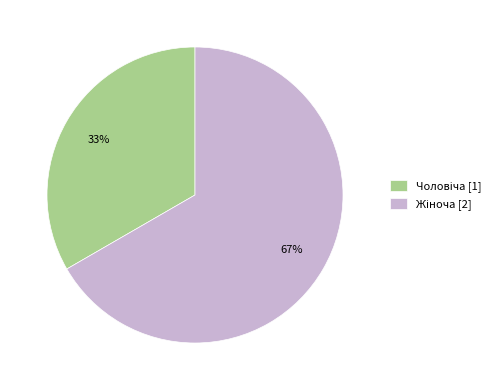

To the nearest percent, what is the average slice percentage?

50%